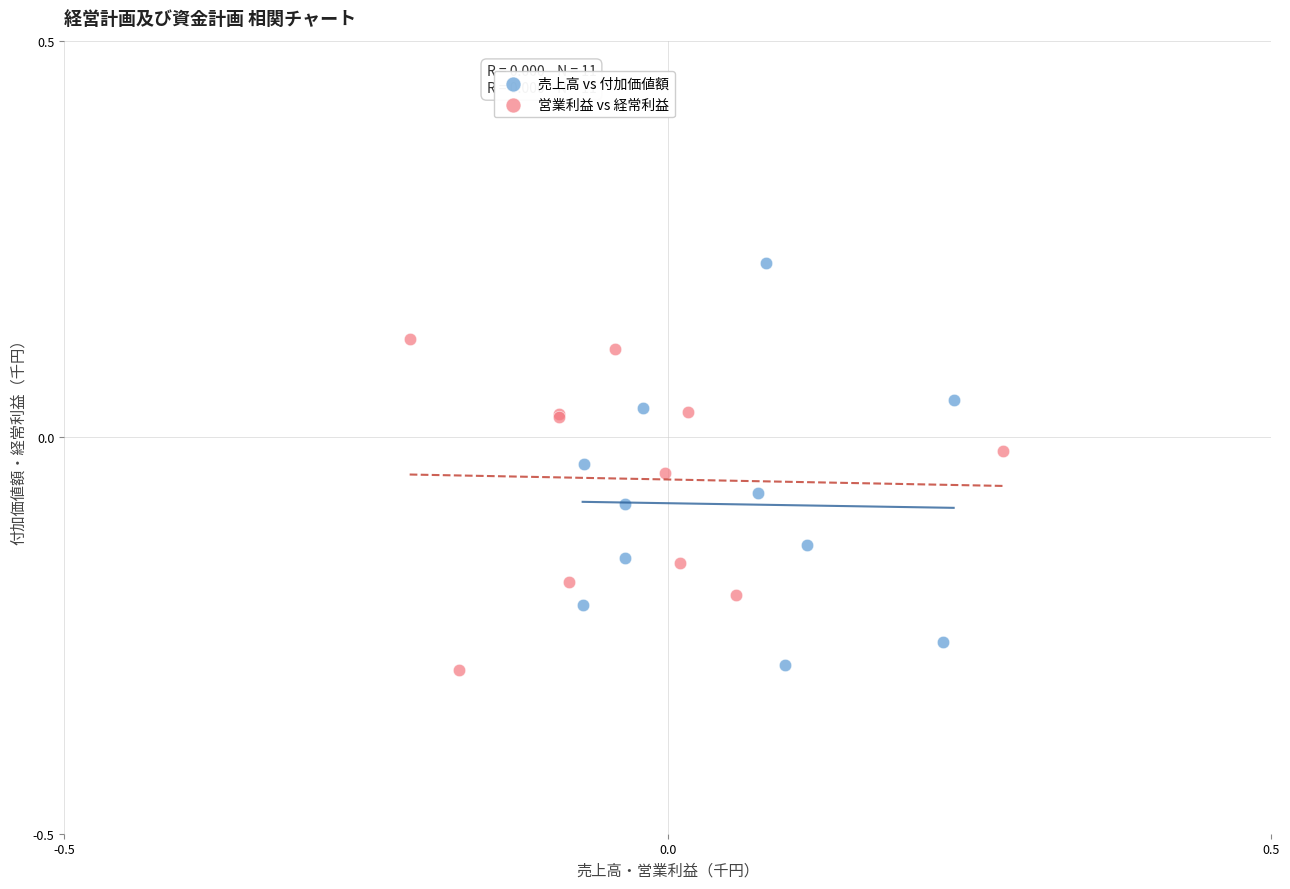

What are all the series names shown in the legend?

売上高 vs 付加価値額, 営業利益 vs 経常利益